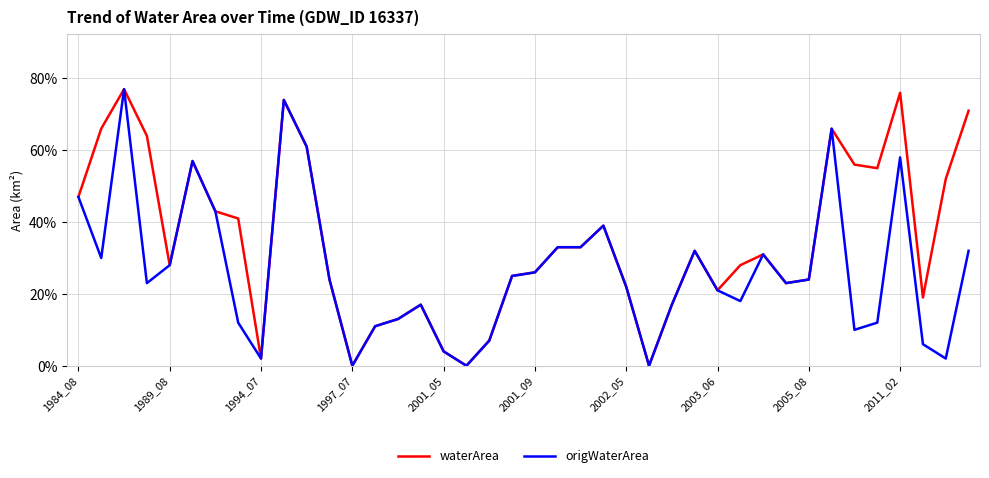

What are all the series names shown in the legend?

waterArea, origWaterArea